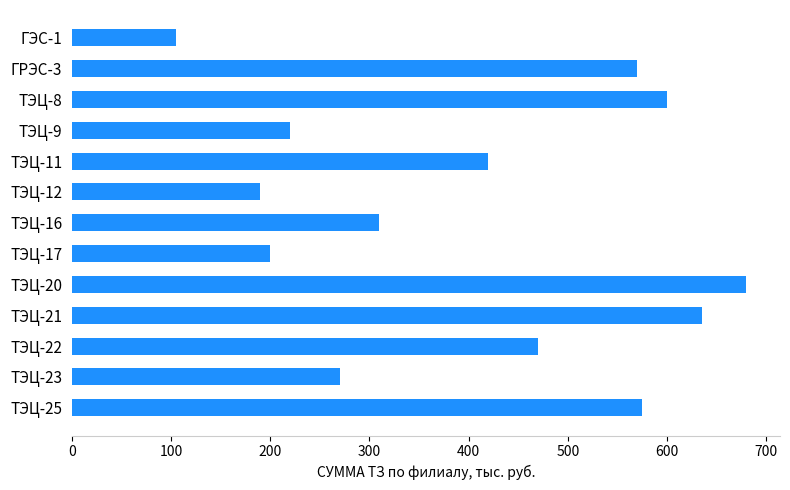

What is the label of the 11th bar from the top?

ТЭЦ-22